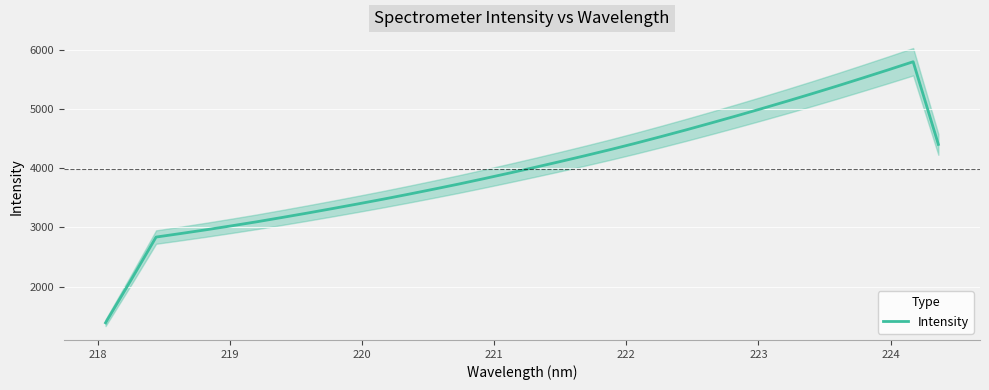

What position from the right is 223?

28